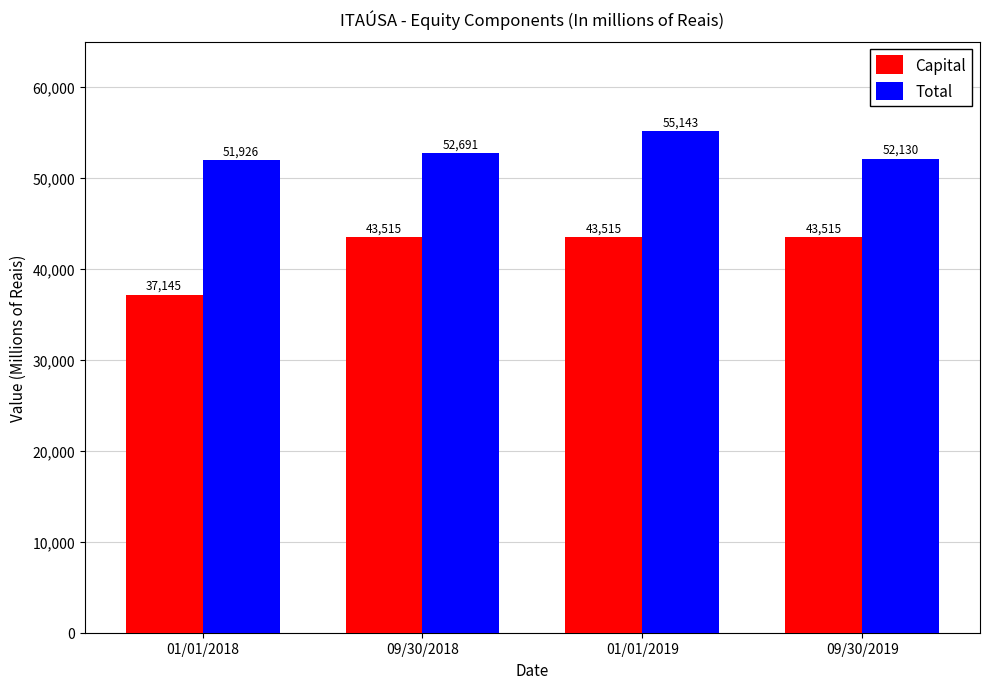

Is it true that Total equals 51926 at 01/01/2018?

True